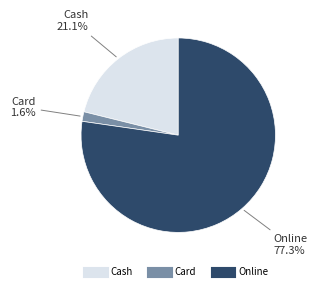

To the nearest percent, what is the average slice percentage?

33%